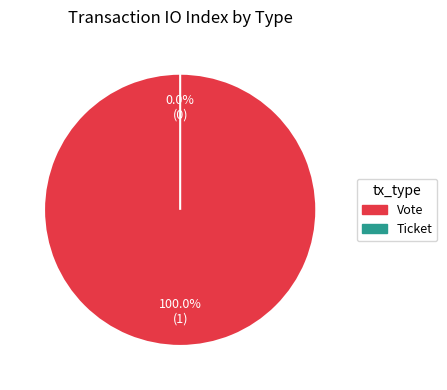

What is the change in value from Vote to Ticket?

-1